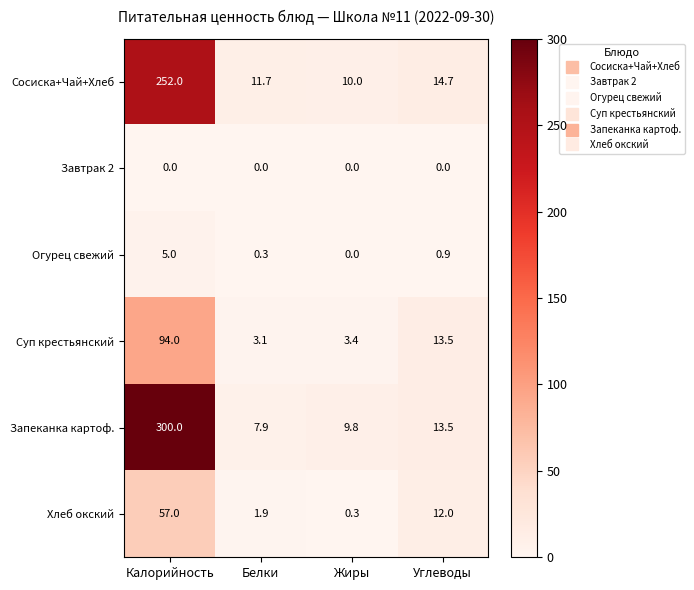

Is it true that Сосиска+Чай+Хлеб equals 451.3 at Калорийность?

False